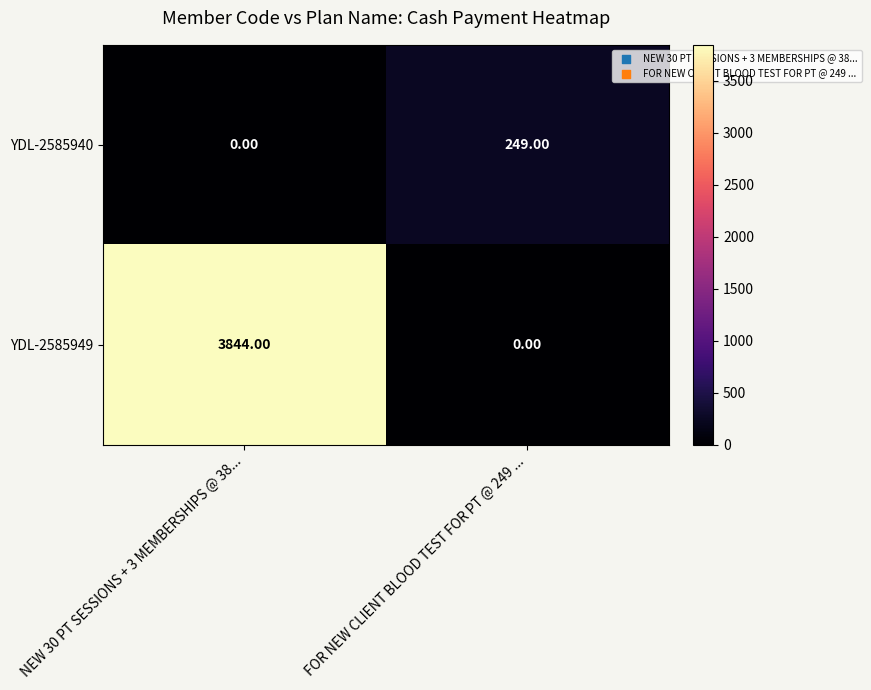

At which category is the sum across all series the highest?

NEW 30 PT SESSIONS + 3 MEMBERSHIPS @ 38...